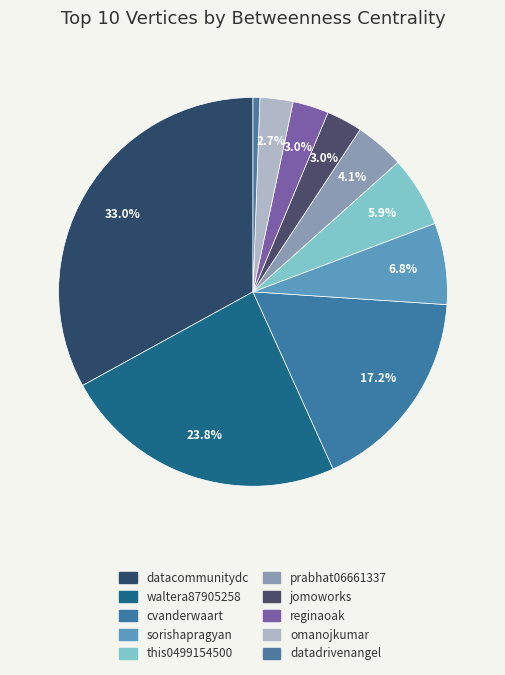

Does this0499154500 represent more than half of the total?

No